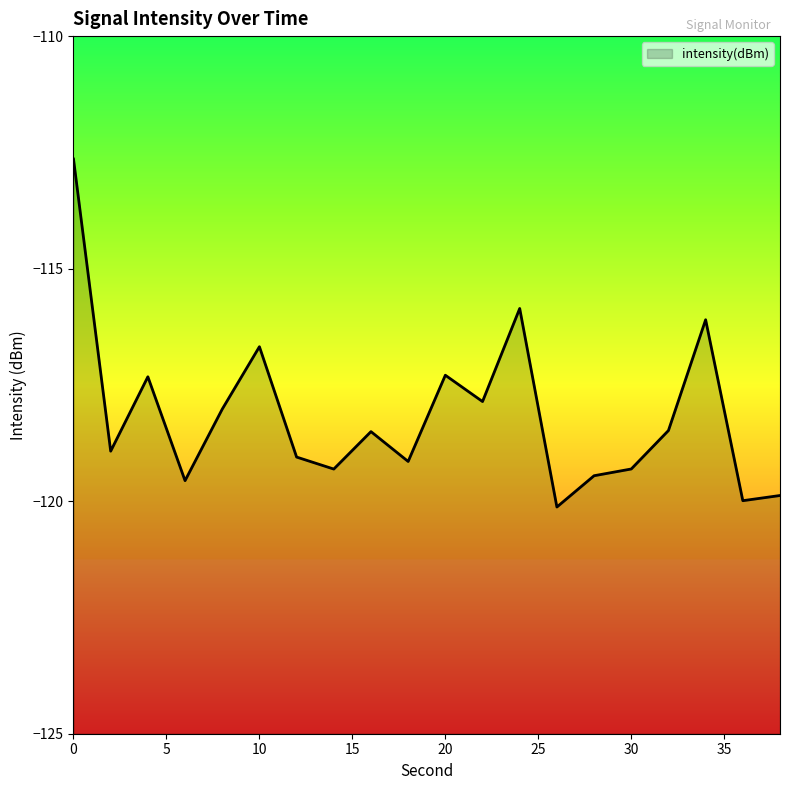

How many values exceed -118?

7